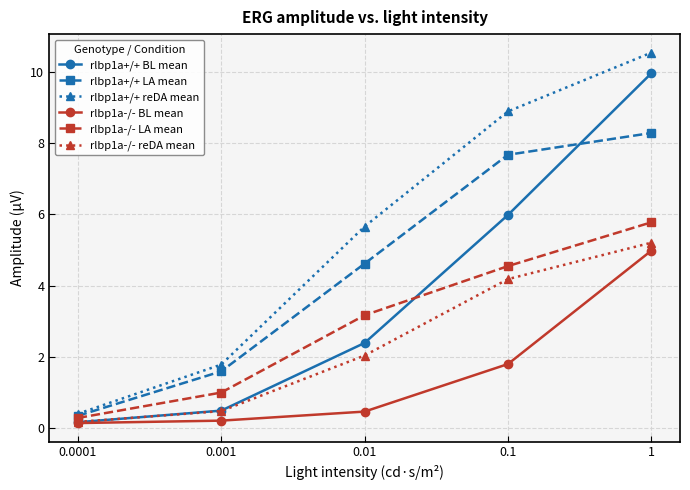

Reading left to right, extract all data points from this chart.

rlbp1a+/+ BL mean: 0.2	0.5	2.4	6.0	10.0
rlbp1a+/+ LA mean: 0.3	1.6	4.6	7.7	8.3
rlbp1a+/+ reDA mean: 0.4	1.8	5.7	8.9	10.5
rlbp1a-/- BL mean: 0.1	0.2	0.5	1.8	5.0
rlbp1a-/- LA mean: 0.3	1.0	3.2	4.5	5.8
rlbp1a-/- reDA mean: 0.2	0.5	2.0	4.2	5.2